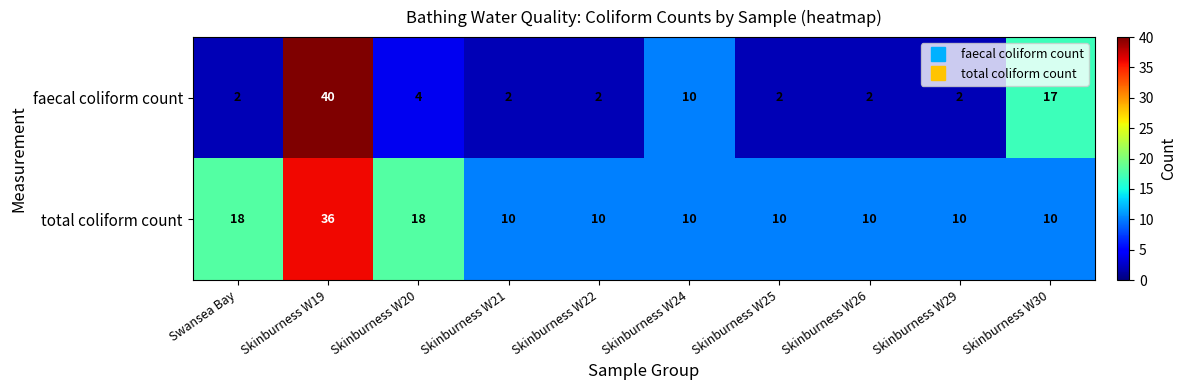

At how many categories does at least one series exceed 12?

4